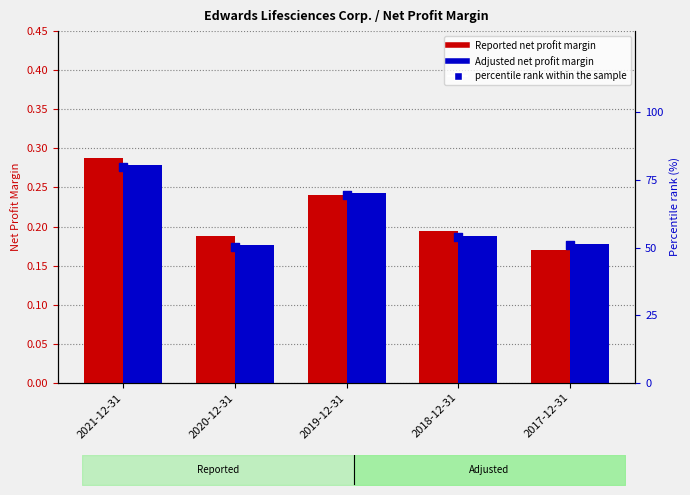

Is the value of percentile rank within the sample at 2017-12-31 greater than the value of Reported net profit margin at 2019-12-31?

Yes